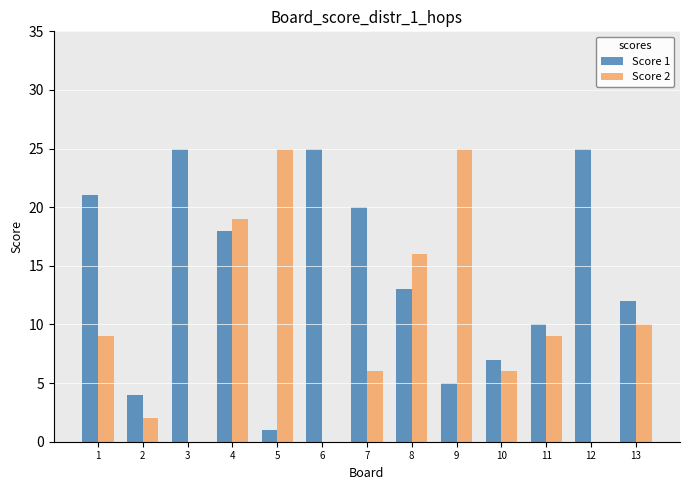

The value of Score 1 at 6 is 25. True or false?

True